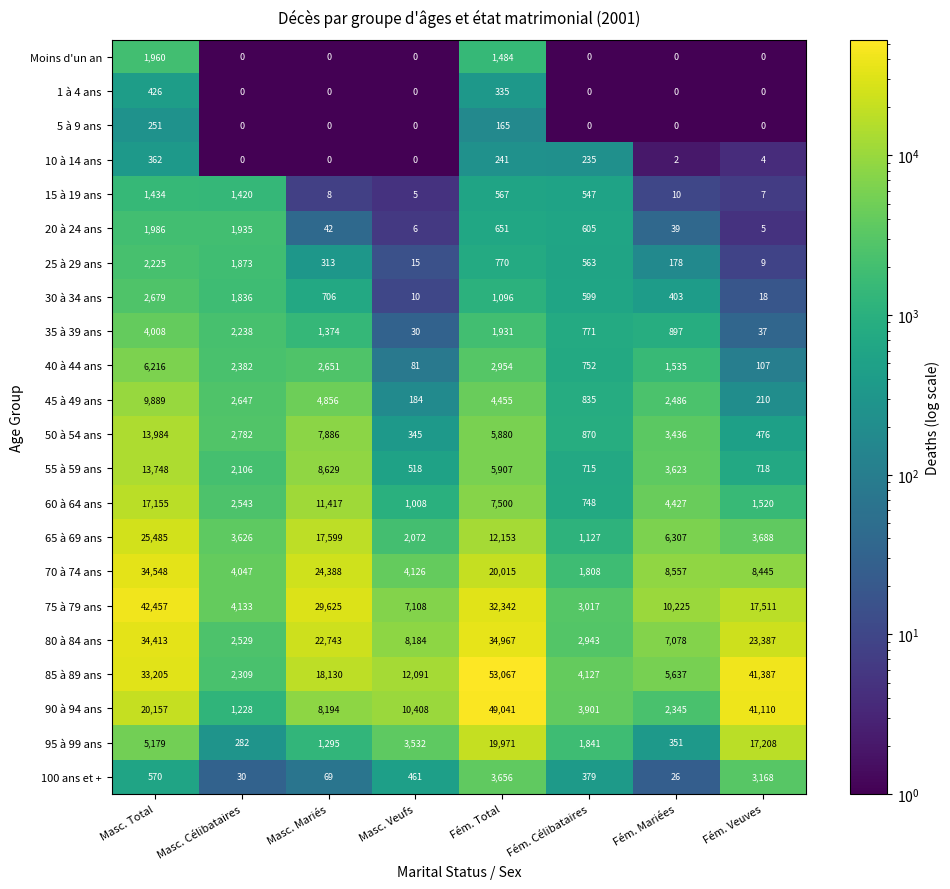

True or false: 25 à 29 ans has a value of 15 at Masc. Veufs.

True